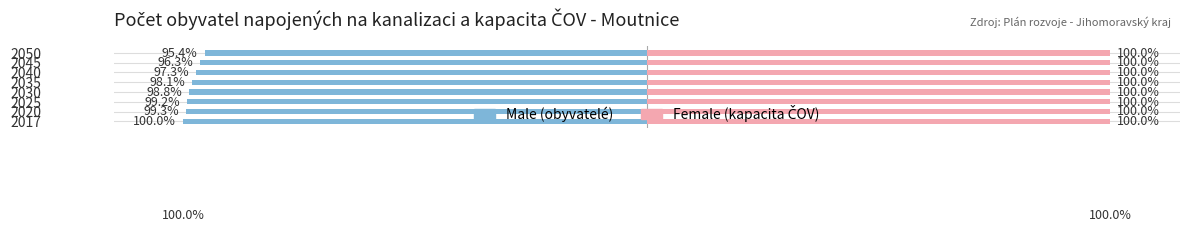

How many distinct data groups are displayed?

2